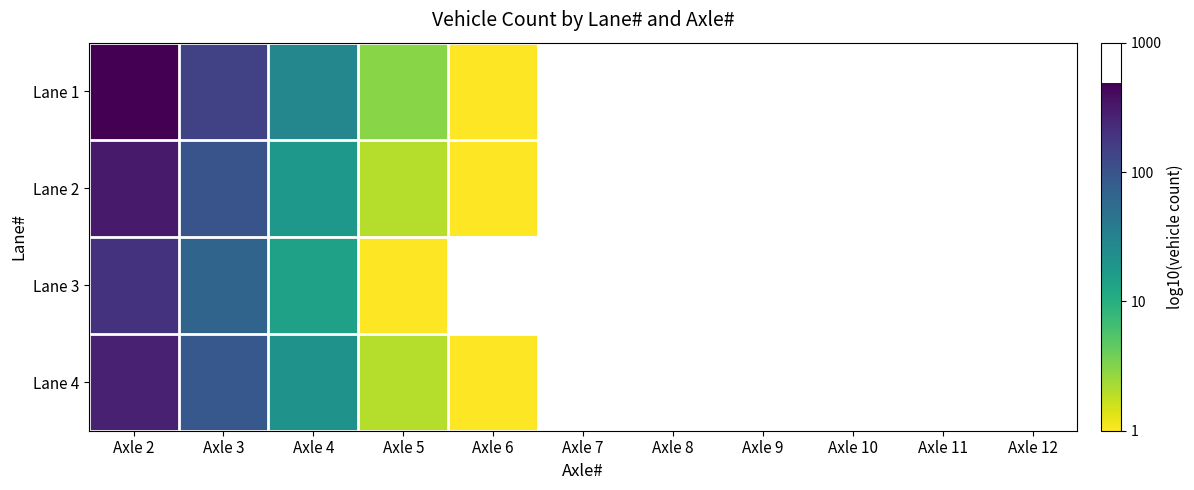

What is the greatest value displayed?

2.7